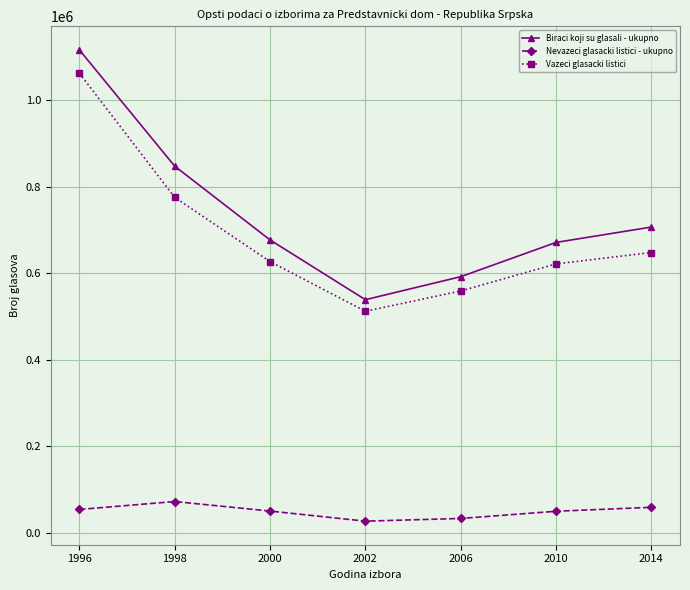

What is the sum of all Nevazeci glasacki listici - ukupno values?

344399